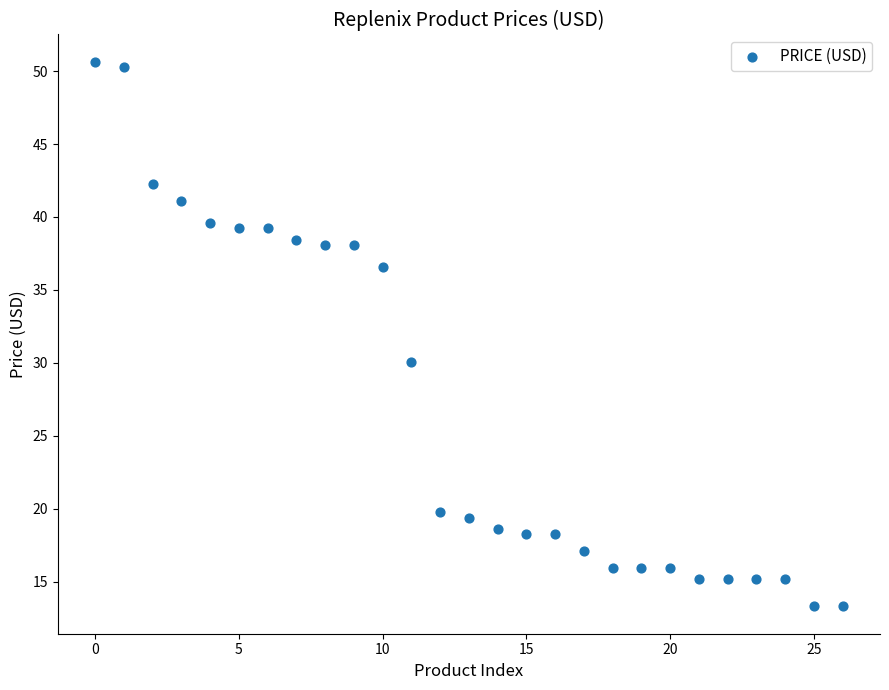

What is the range of Y values (max minus min)?

37.4